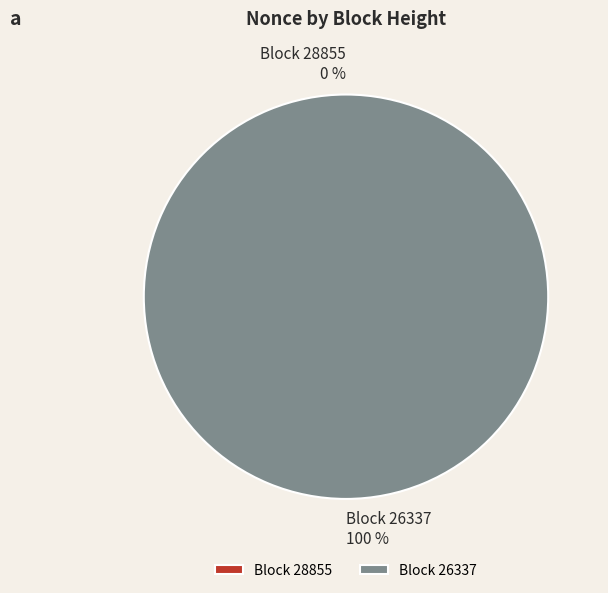

Which category has the smallest portion of the pie?

28855